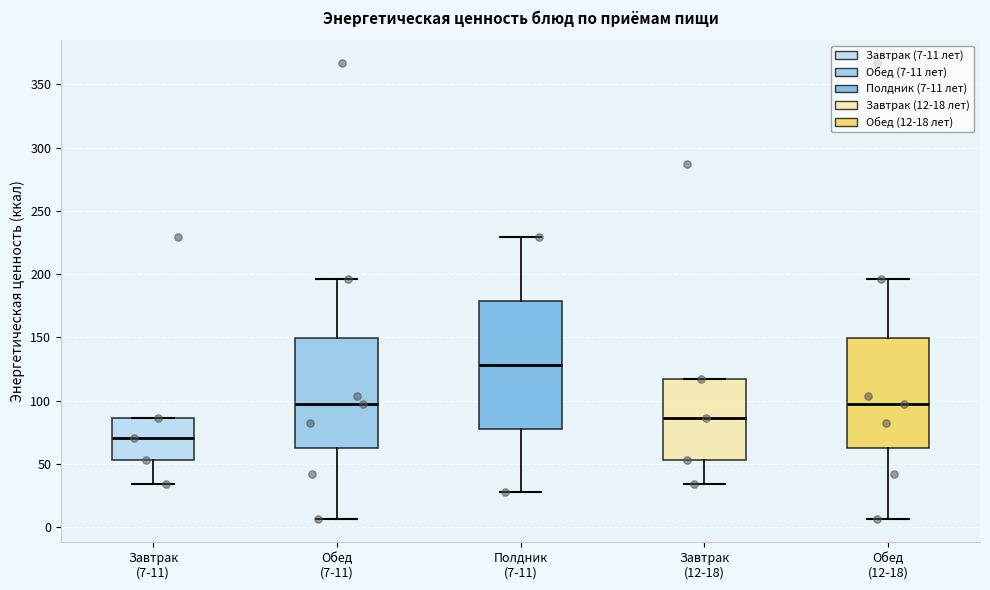

Which box's median line is the lowest?

Завтрак (7-11)